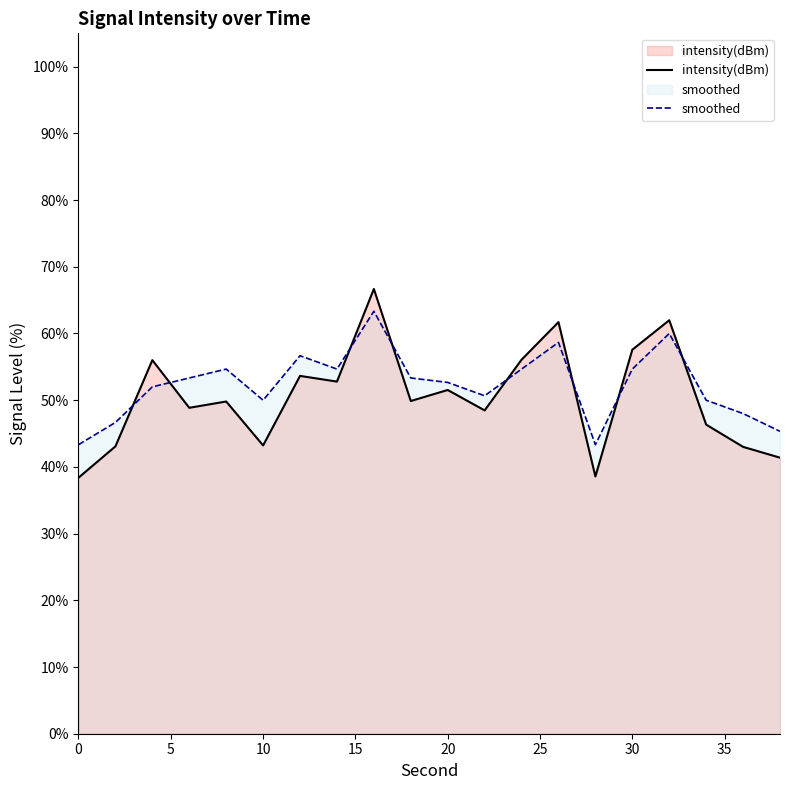

True or false: intensity(dBm) and smoothed cross at least once.

True